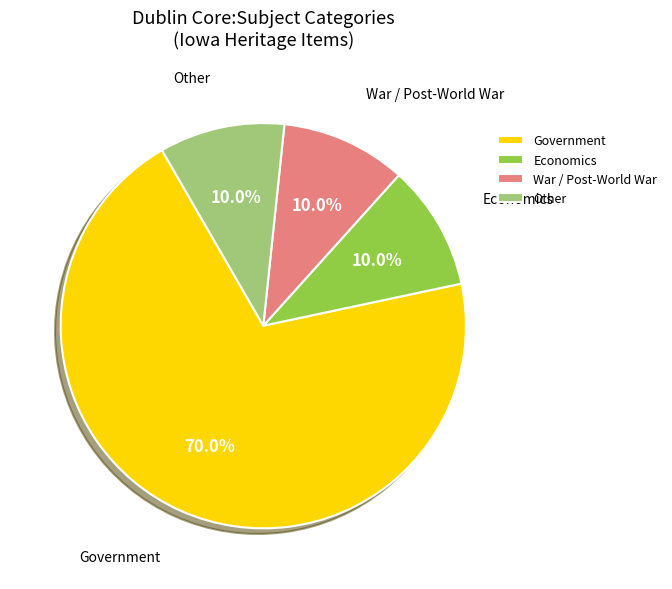

Is it true that Economics is 24% of the pie?

False